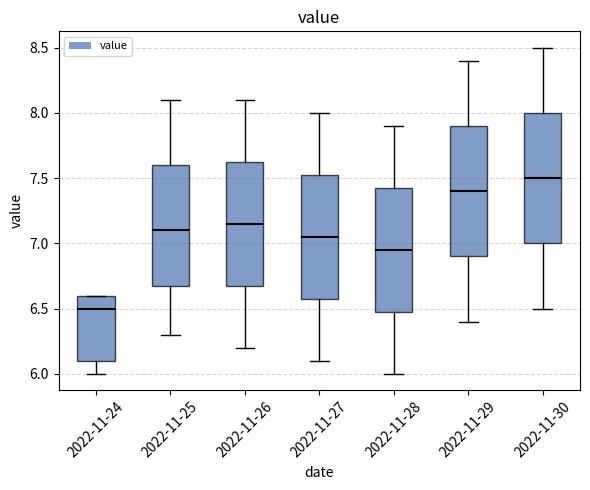

Reading left to right, read every box against the y-axis: the position of its median line, the range the box covers, and the ends of its whiskers. The values are not printed on the chart, so give them approximately, as read against the axis.

2022-11-24: median 6.50, box 6.10 to 6.60, whiskers 6.00 to 6.60
2022-11-25: median 7.10, box 6.70 to 7.60, whiskers 6.30 to 8.10
2022-11-26: median 7.15, box 6.70 to 7.65, whiskers 6.20 to 8.10
2022-11-27: median 7.05, box 6.60 to 7.55, whiskers 6.10 to 8.00
2022-11-28: median 6.95, box 6.50 to 7.45, whiskers 6.00 to 7.90
2022-11-29: median 7.40, box 6.90 to 7.90, whiskers 6.40 to 8.40
2022-11-30: median 7.50, box 7.00 to 8.00, whiskers 6.50 to 8.50